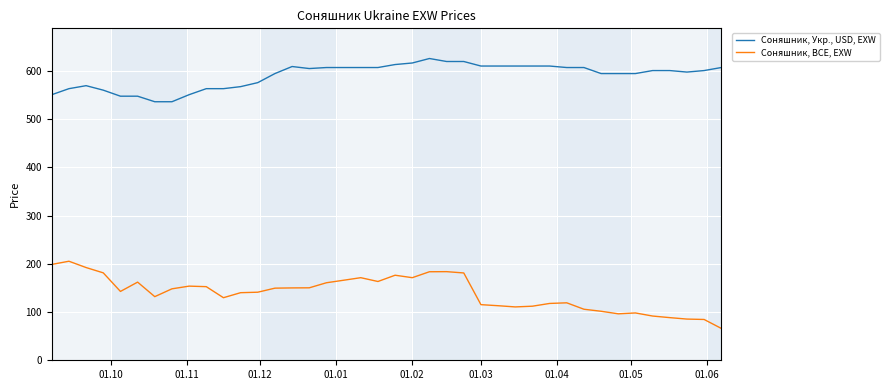

What is the lowest value of the Соняшник, BCE, EXW series?

66.1